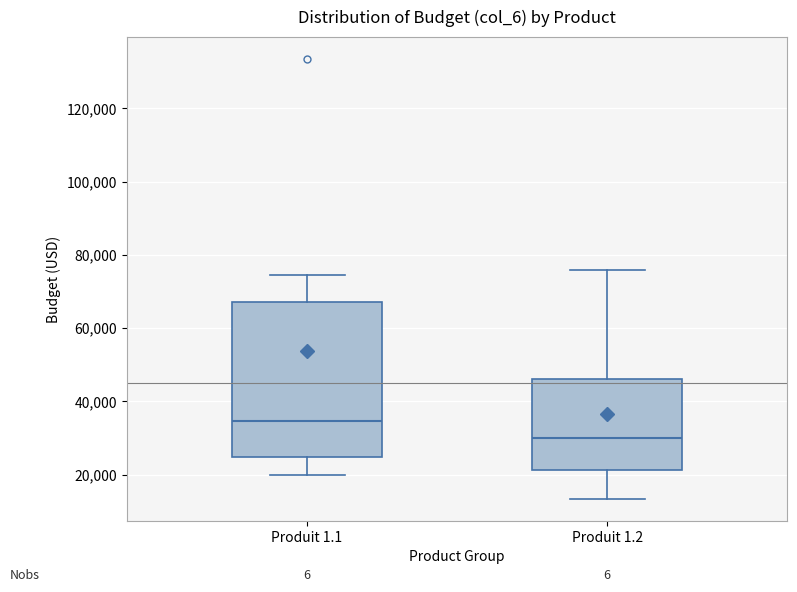

Where is the lower edge of the box for Produit 1.1 on the y-axis? The values are not printed on the chart, so give them approximately, as read against the axis.

24000